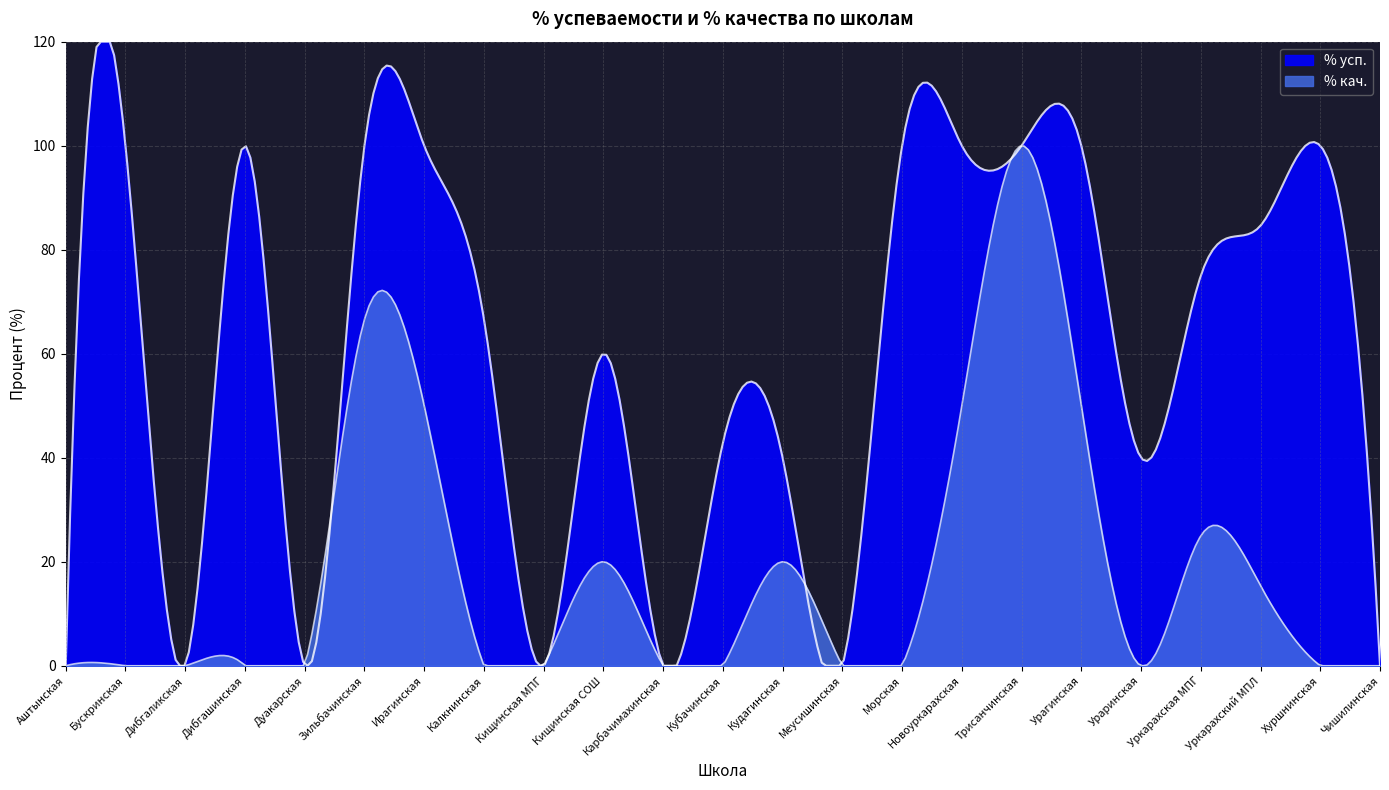

Reading right to left, transcribe all the data shown in this chart.

% усп.: Чишилинская=0.0	Хуршнинская=100.0	Уркарахский МПЛ=84.6	Уркарахская МПГ=75.0	Ураринская=40.0	Урагинская=100.0	Трисанчинская=100.0	Новоуркарахская=100.0	Морская=100.0	Меусишинская=0.0	Кудагинская=40.0	Кубачинская=42.9	Карбачимахинская=0.0	Кищинская СОШ=60.0	Кищинская МПГ=0.0	Калкнинская=66.7	Ирагинская=100.0	Зильбачинская=100.0	Дуакарская=0.0	Дибгашинская=100.0	Дибгаликская=0.0	Бускринская=100.0	Аштынская=0.0
% кач.: Чишилинская=0.0	Хуршнинская=0.0	Уркарахский МПЛ=15.4	Уркарахская МПГ=25.0	Ураринская=0.0	Урагинская=50.0	Трисанчинская=100.0	Новоуркарахская=50.0	Морская=0.0	Меусишинская=0.0	Кудагинская=20.0	Кубачинская=0.0	Карбачимахинская=0.0	Кищинская СОШ=20.0	Кищинская МПГ=0.0	Калкнинская=0.0	Ирагинская=50.0	Зильбачинская=66.6	Дуакарская=0.0	Дибгашинская=0.0	Дибгаликская=0.0	Бускринская=0.0	Аштынская=0.0